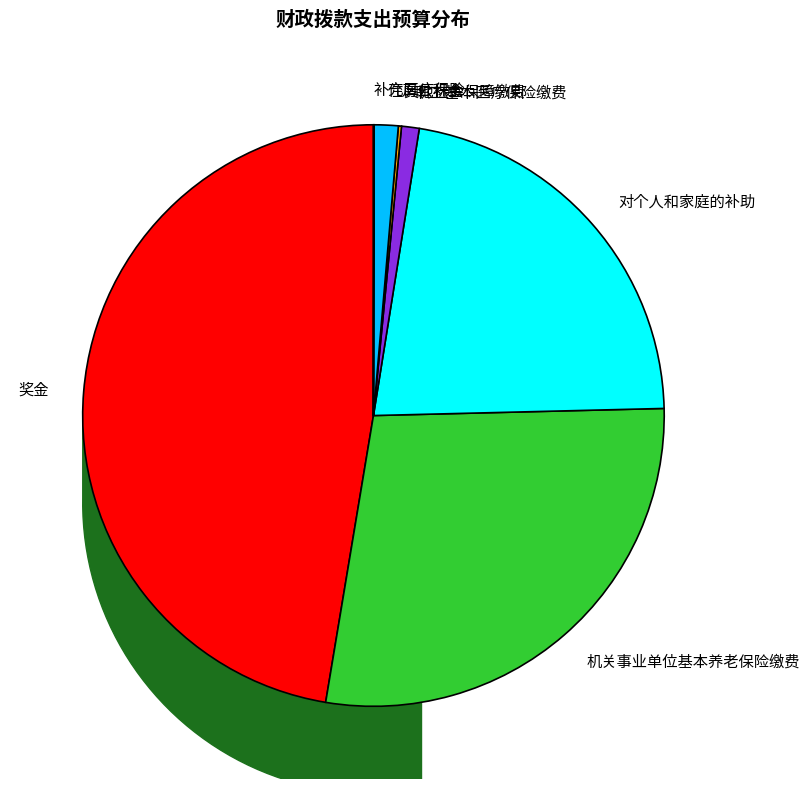

Is the sum of 对个人和家庭的补助 and 奖金 greater than half?

Yes